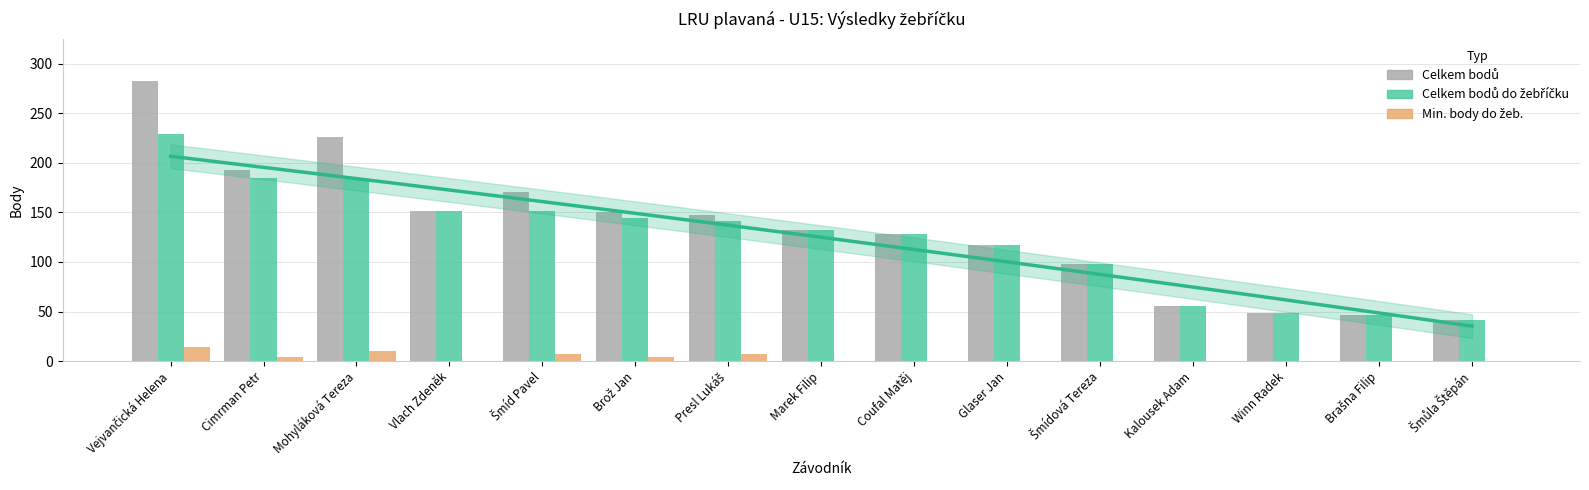

At which category is the sum across all series the highest?

Vejvančická Helena